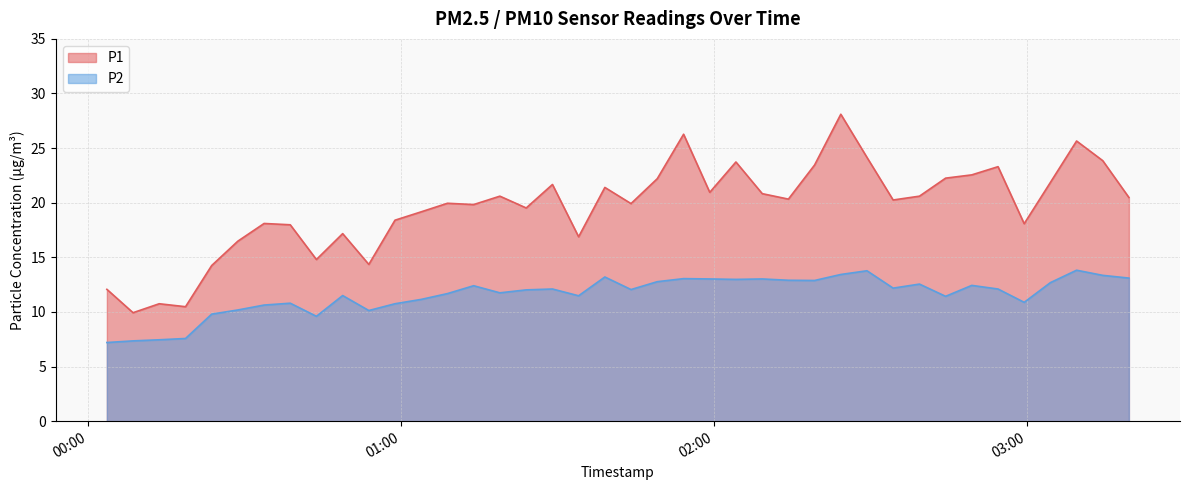

True or false: P2 and P1 cross at least once.

False